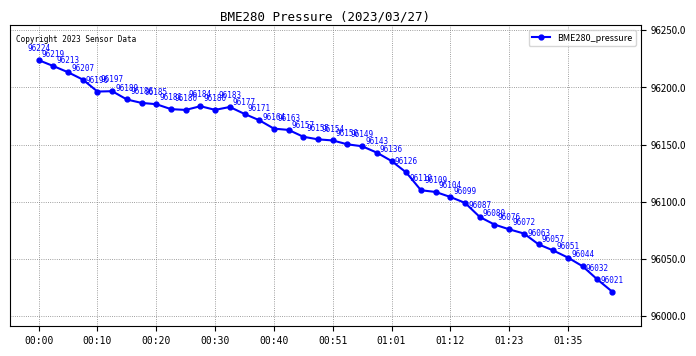

What is the value of the 2nd point from the left?

96218.7